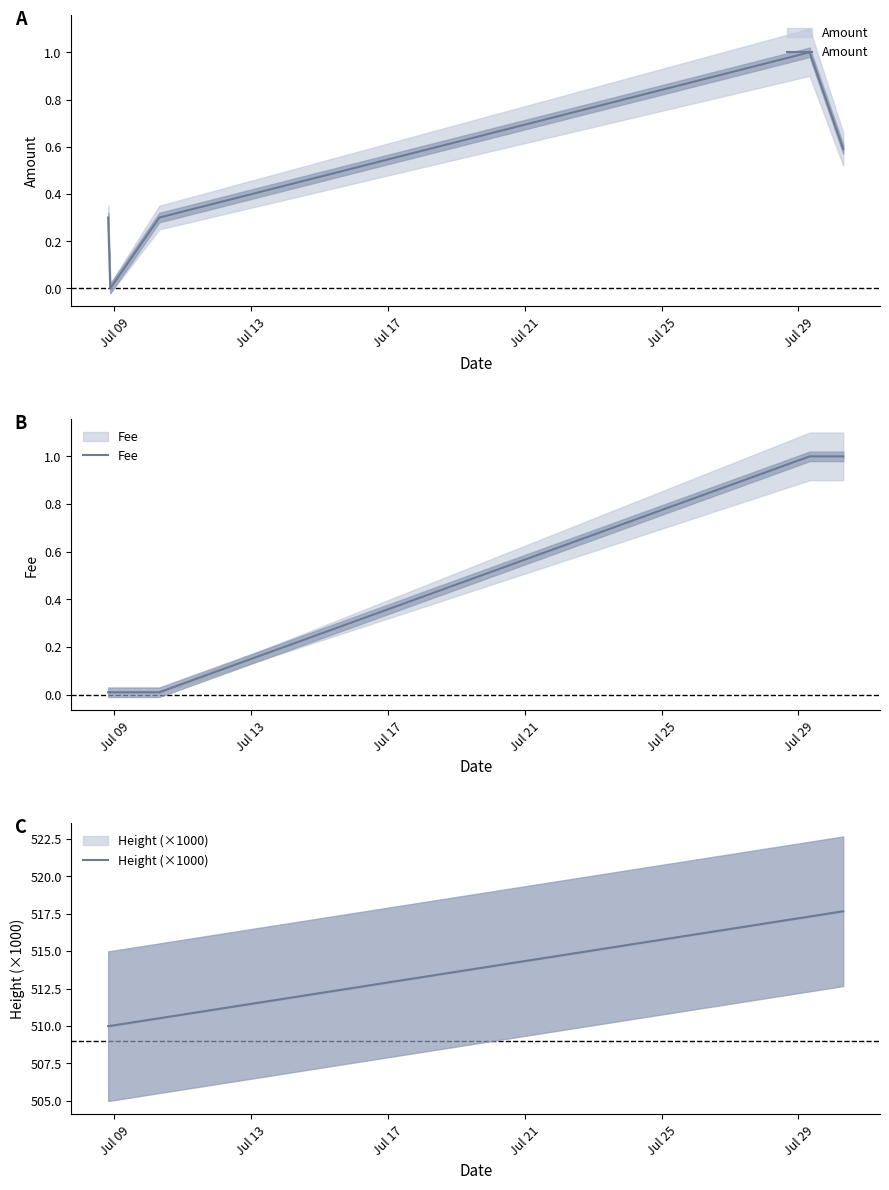

Reading left to right, what are all the values shown in this chart?

Amount: 0.3	0.0	0.3	1.0	0.6
Fee: 0.0	0.0	0.0	1.0	1.0
Height (×1000): 510.0	510.0	510.5	517.3	517.7